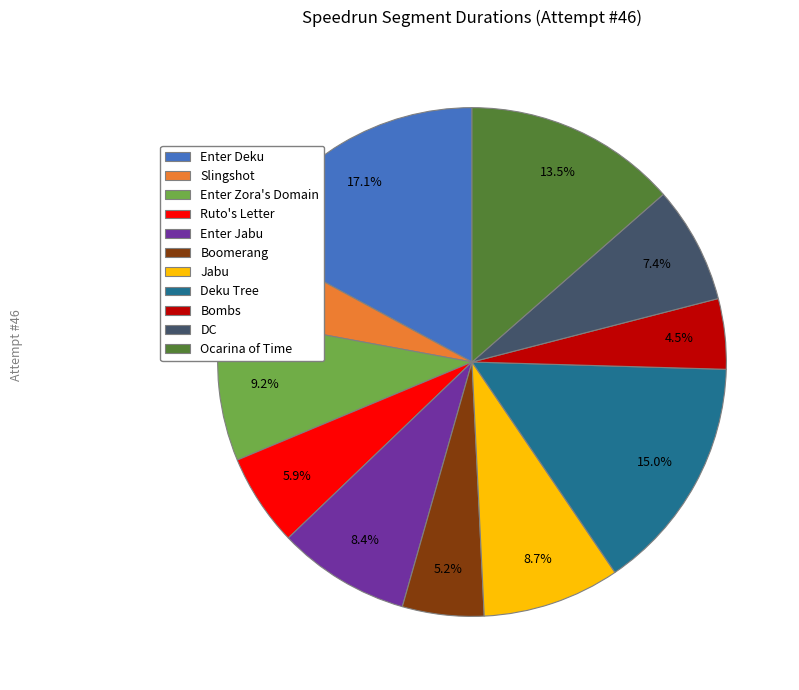

What percentage is the Deku Tree slice, to the nearest percent?

15%